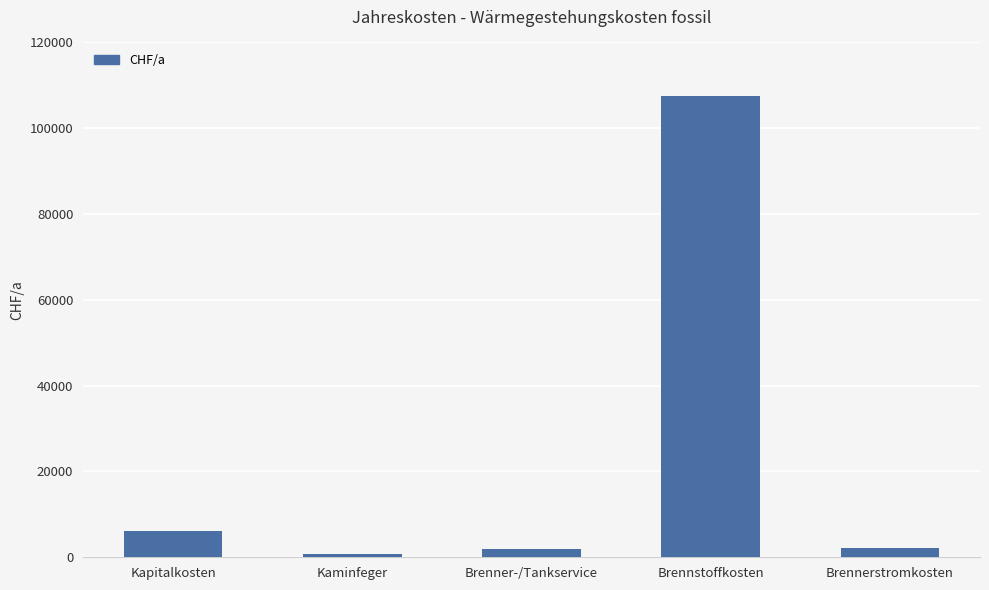

The value at Kapitalkosten is 2052.5. True or false?

False